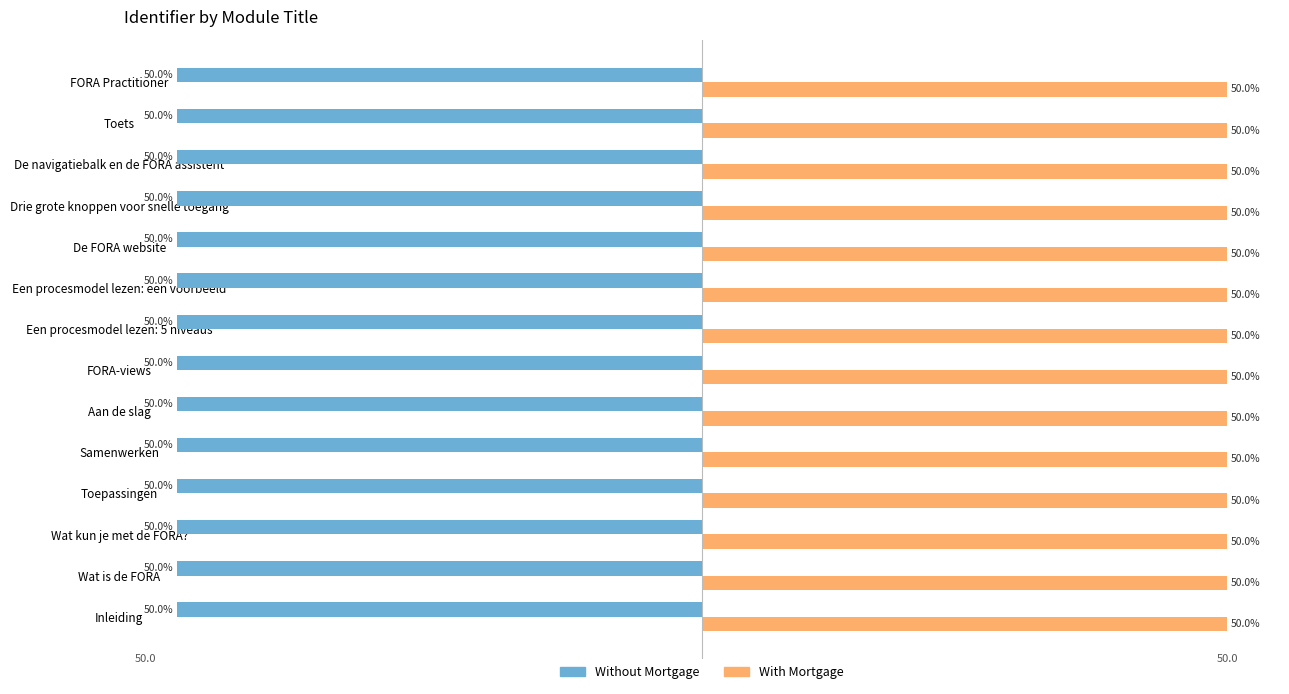

List the series in order of their overall mean, lowest first.

Without Mortgage, With Mortgage